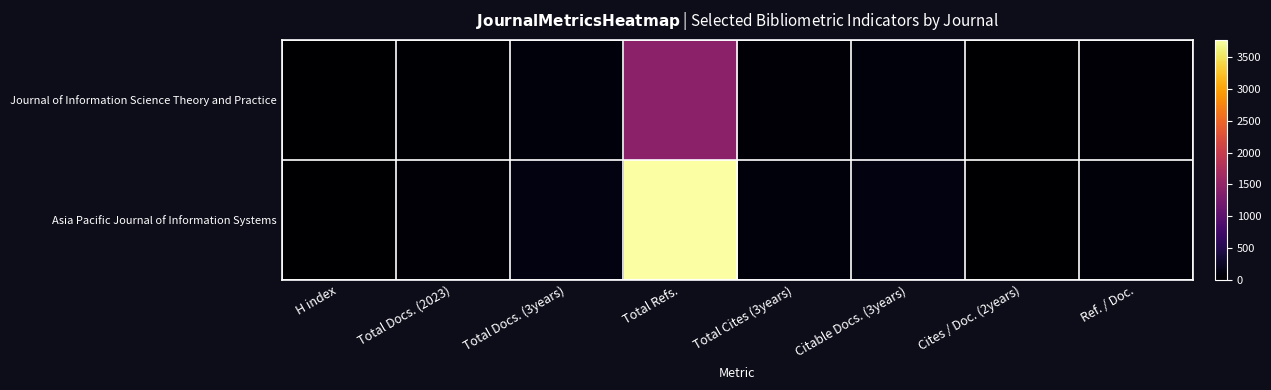

Rank the series by their average value, from lowest to highest.

Journal of Information Science Theory and Practice, Asia Pacific Journal of Information Systems